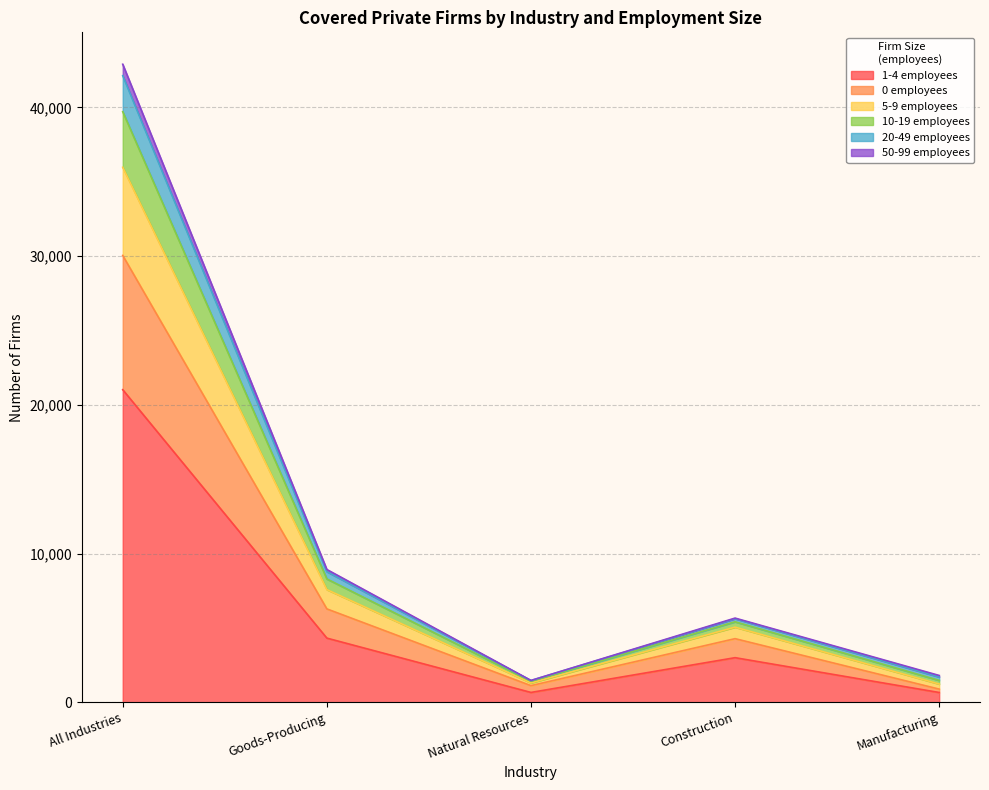

What is the difference between the 1-4 employees values at Construction and Manufacturing?

2341